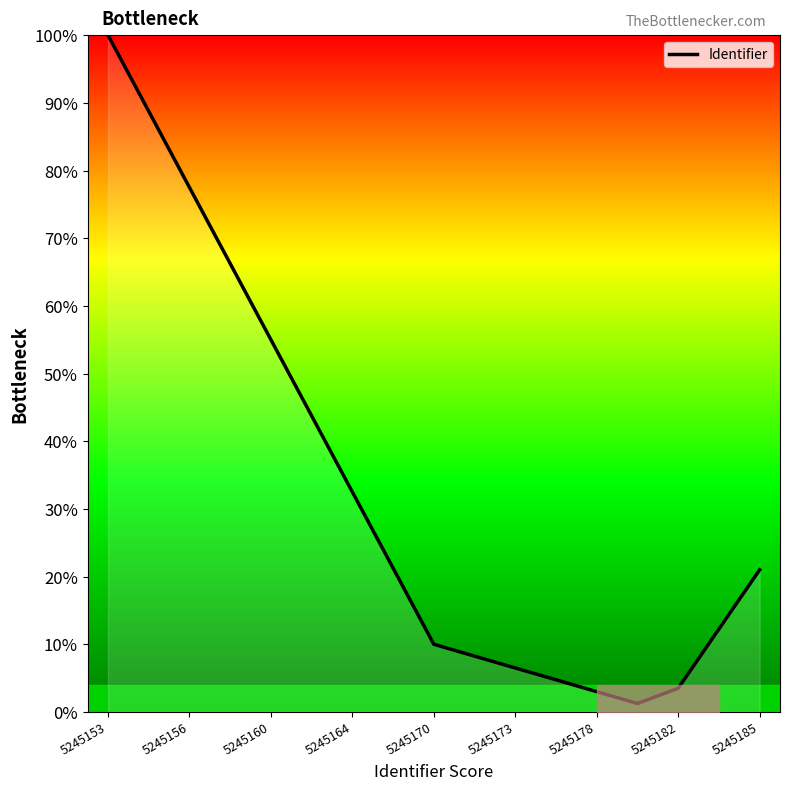

Where is the data nearest to the value 50?

5245160